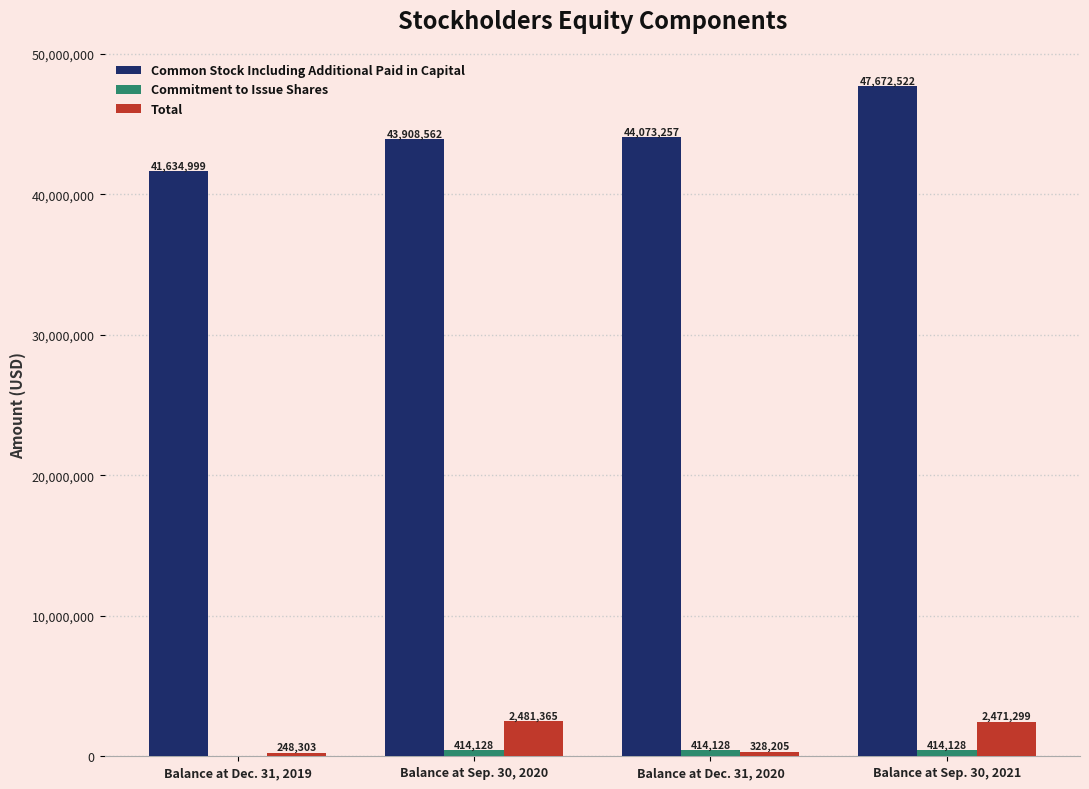

The Common Stock Including Additional Paid in Capital series shows 13573209 at Balance at Sep. 30, 2020. True or false?

False